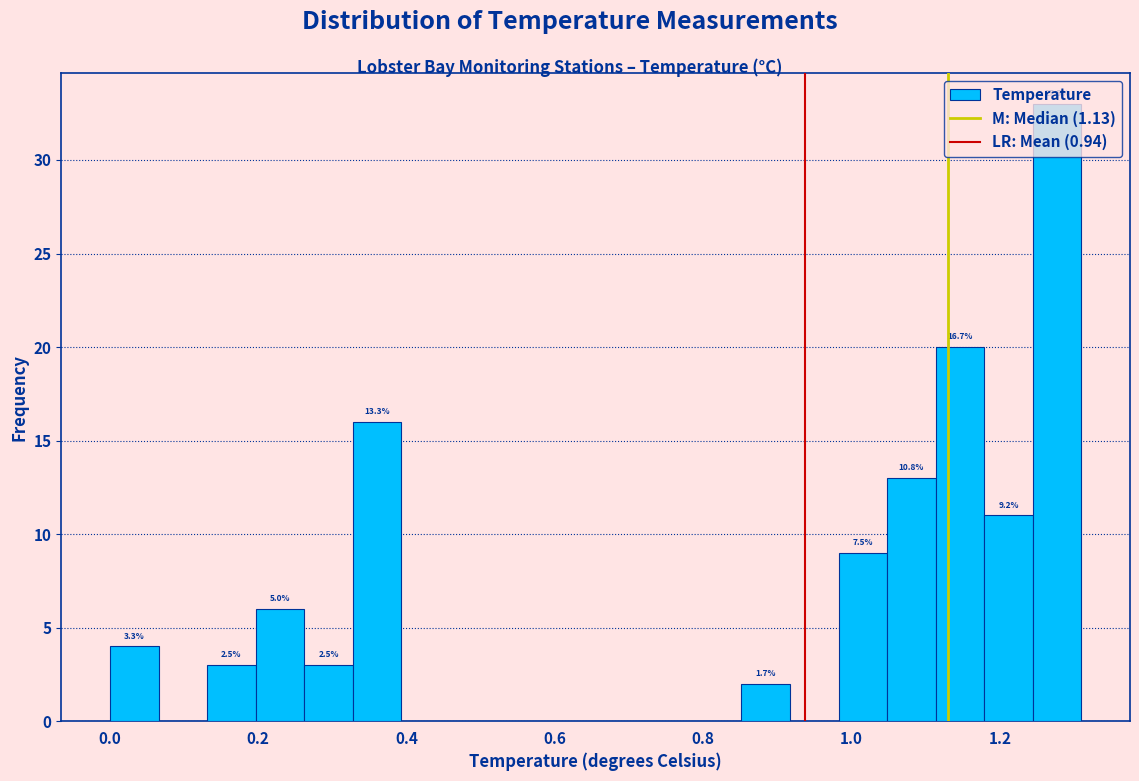

Around what value on the x-axis is the tallest bar? Give the approximate position of its centre, as read against the axis.

1.28